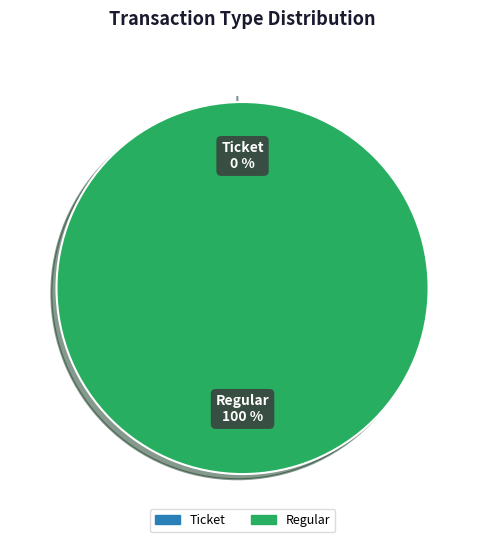

What percentage is the Regular slice, to the nearest percent?

100%